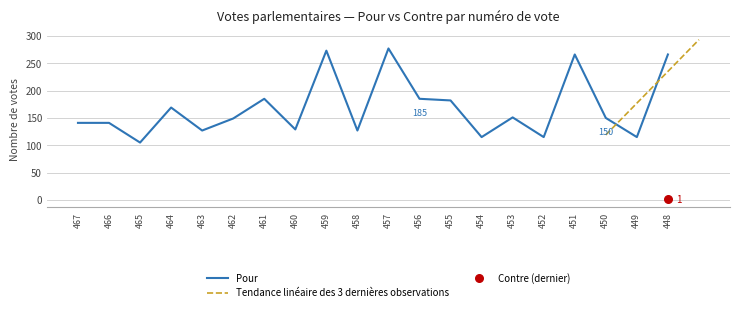

What is the change in value from 462 to 454?

-34